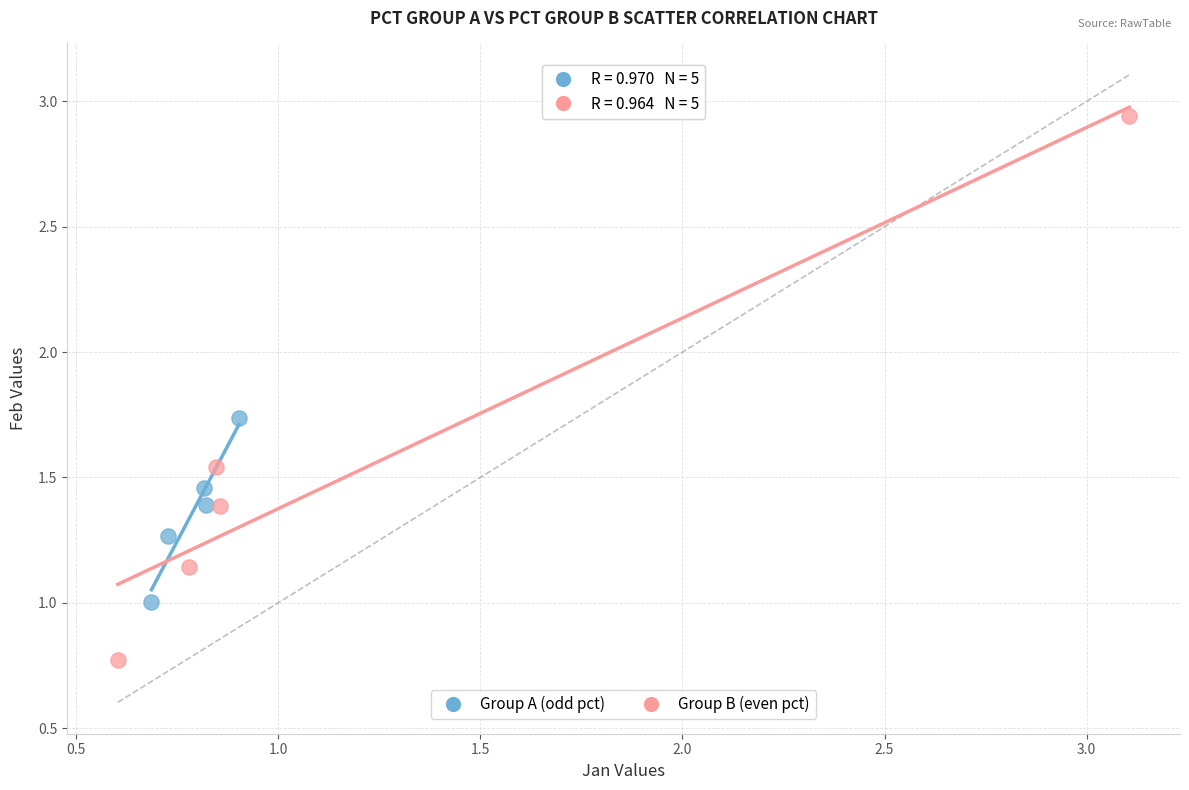

Which series has the widest spread of Y values?

Group B (even pct)